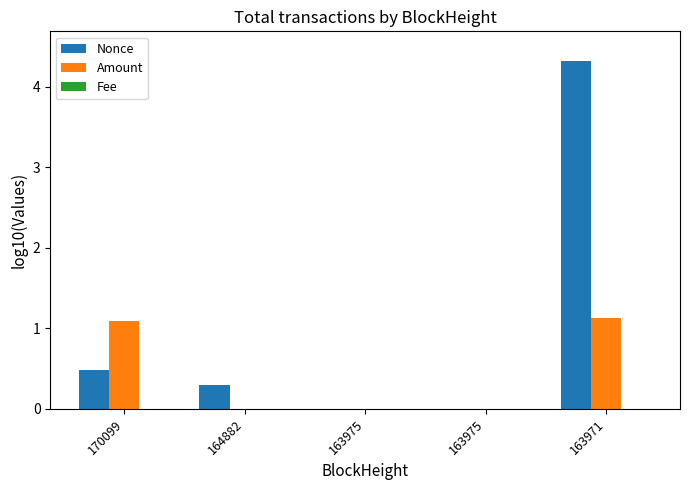

Reading left to right, list all the values displayed in this chart.

Nonce: 0.5	0.3	0.0	0.0	4.3
Amount: 1.1	0.0	0.0	0.0	1.1
Fee: -3.0	-3.0	-3.0	-3.0	-1.5